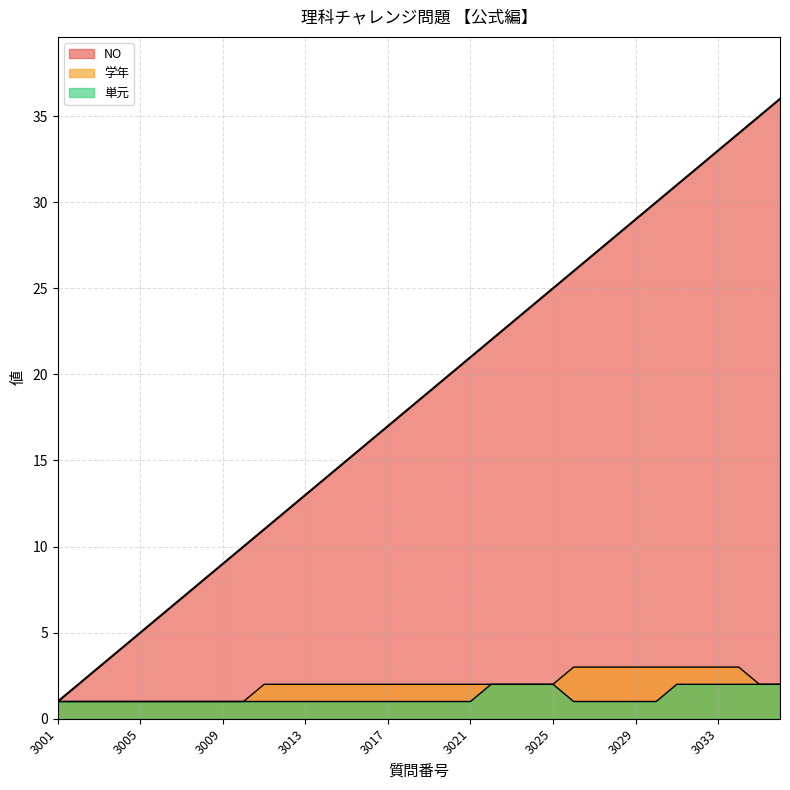

What are all the series names shown in the legend?

学年, 単元, NO